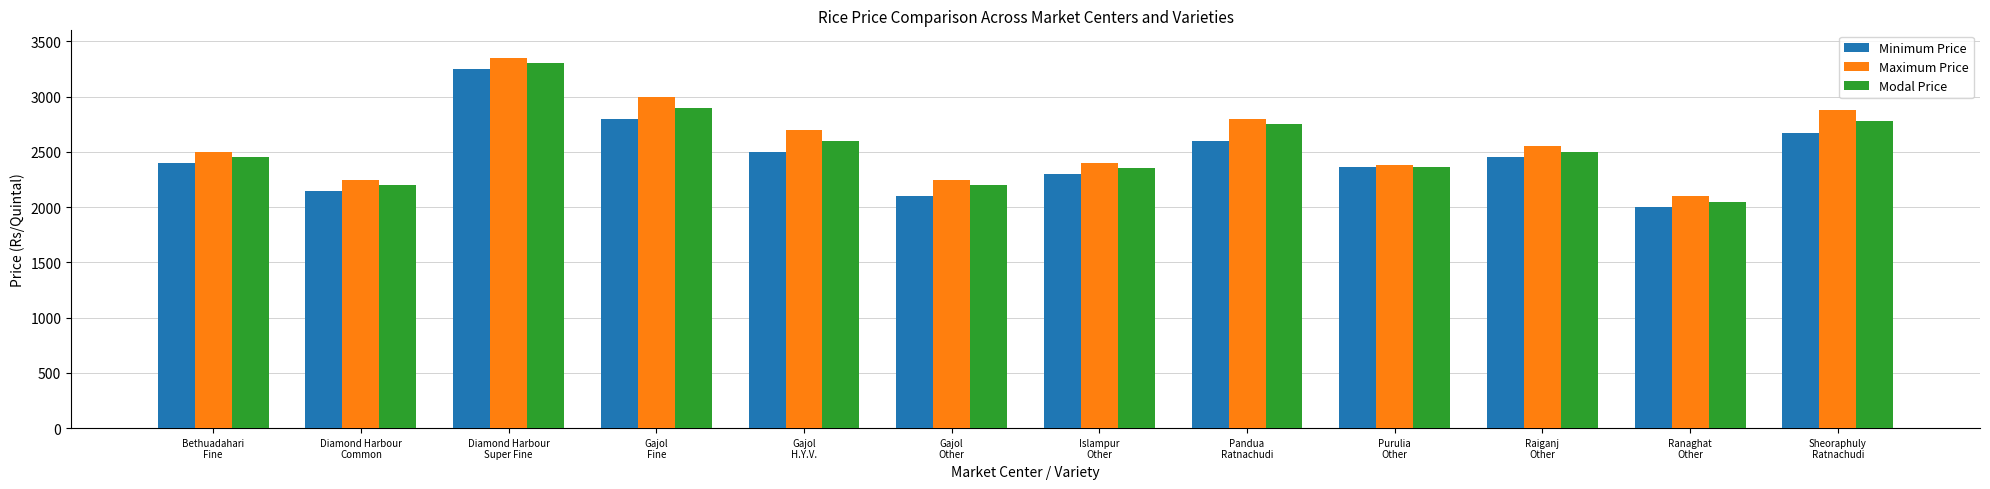

Does the chart contain stacked bars?

No